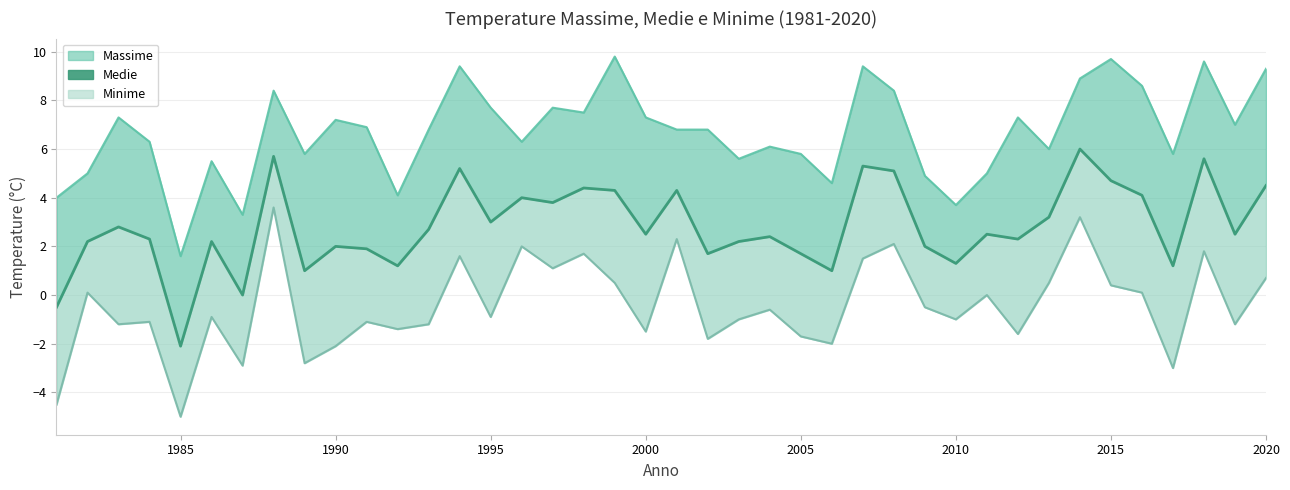

Reading left to right, extract all data points from this chart.

Massime (line): 4.0	5.0	7.3	6.3	1.6	5.5	3.3	8.4	5.8	7.2	6.9	4.1	6.8	9.4	7.7	6.3	7.7	7.5	9.8	7.3	6.8	6.8	5.6	6.1	5.8	4.6	9.4	8.4	4.9	3.7	5.0	7.3	6.0	8.9	9.7	8.6	5.8	9.6	7.0	9.3
Medie: -0.5	2.2	2.8	2.3	-2.1	2.2	0.0	5.7	1.0	2.0	1.9	1.2	2.7	5.2	3.0	4.0	3.8	4.4	4.3	2.5	4.3	1.7	2.2	2.4	1.7	1.0	5.3	5.1	2.0	1.3	2.5	2.3	3.2	6.0	4.7	4.1	1.2	5.6	2.5	4.5
Minime (line): -4.5	0.1	-1.2	-1.1	-5.0	-0.9	-2.9	3.6	-2.8	-2.1	-1.1	-1.4	-1.2	1.6	-0.9	2.0	1.1	1.7	0.5	-1.5	2.3	-1.8	-1.0	-0.6	-1.7	-2.0	1.5	2.1	-0.5	-1.0	0.0	-1.6	0.5	3.2	0.4	0.1	-3.0	1.8	-1.2	0.7